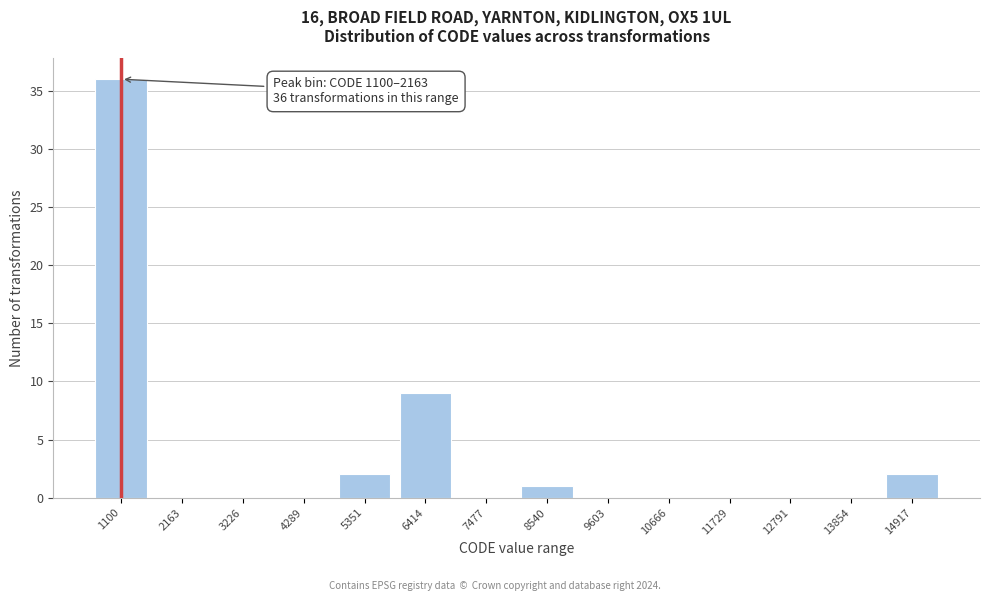

Reading left to right, what are all the values shown in this chart?

1100=36	2163=0	3226=0	4289=0	5351=2	6414=9	7477=0	8540=1	9603=0	10666=0	11729=0	12791=0	13854=0	14917=2